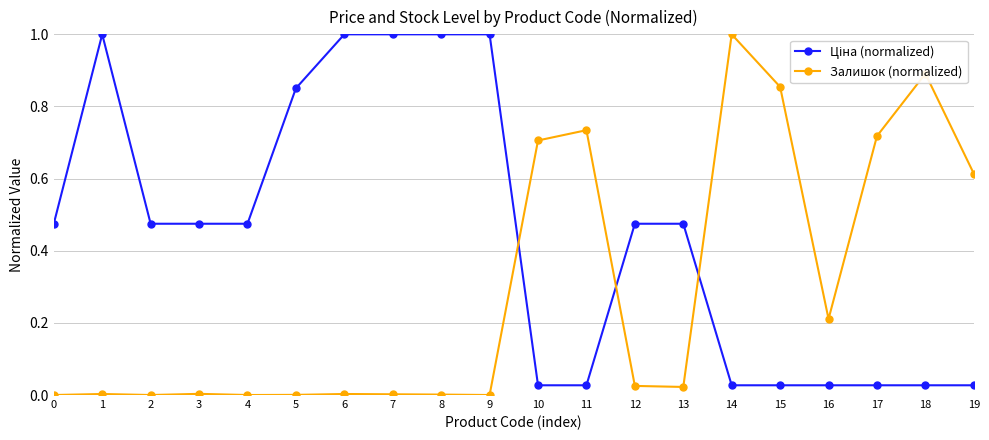

What is the average value of the Залишок (normalized) series?

0.3